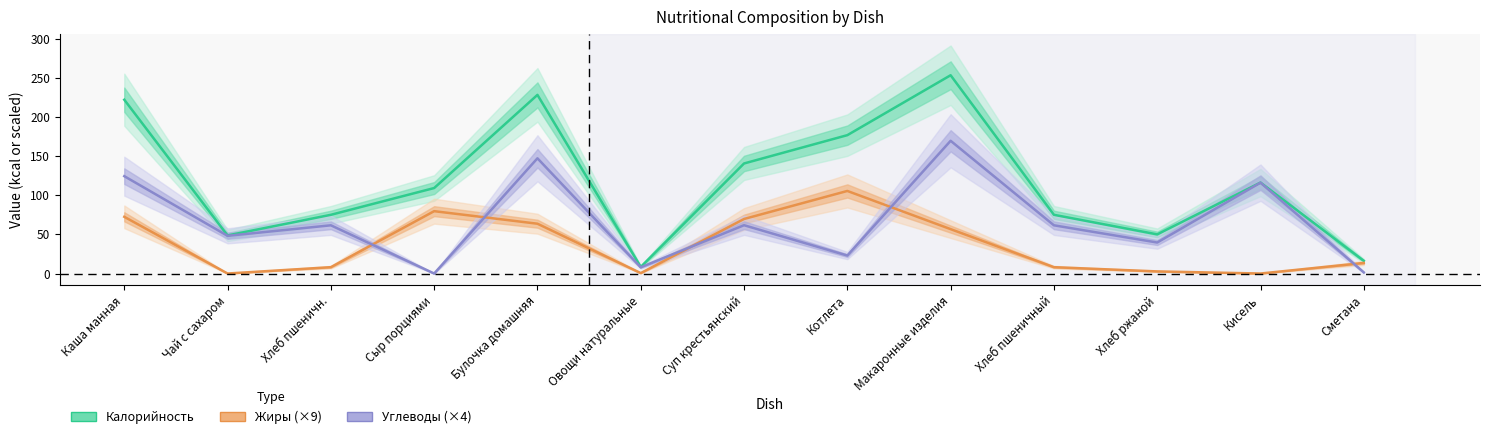

After their last crossing, which series has the higher values: Жиры (×9) or Углеводы (×4)?

Жиры (×9)